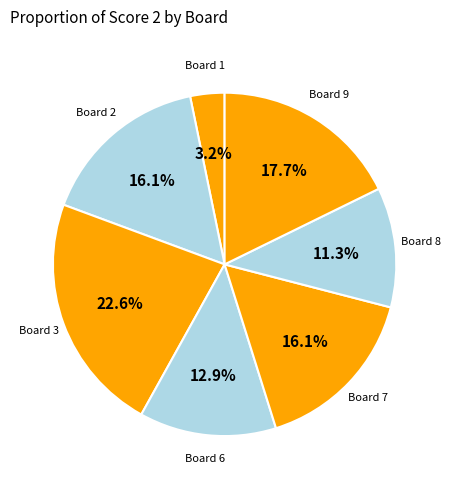

How many segments does this pie chart have?

7